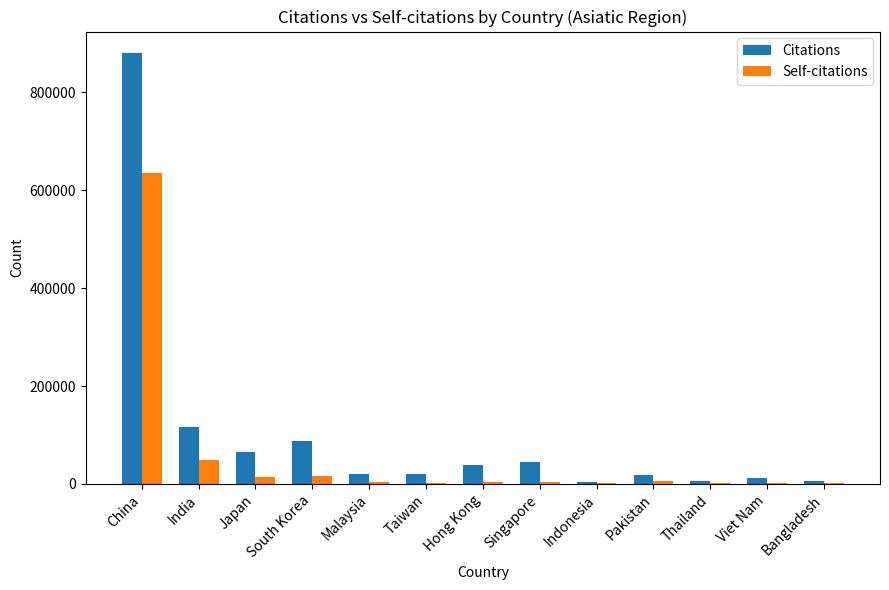

What is the sum of all Self-citations values?

745140